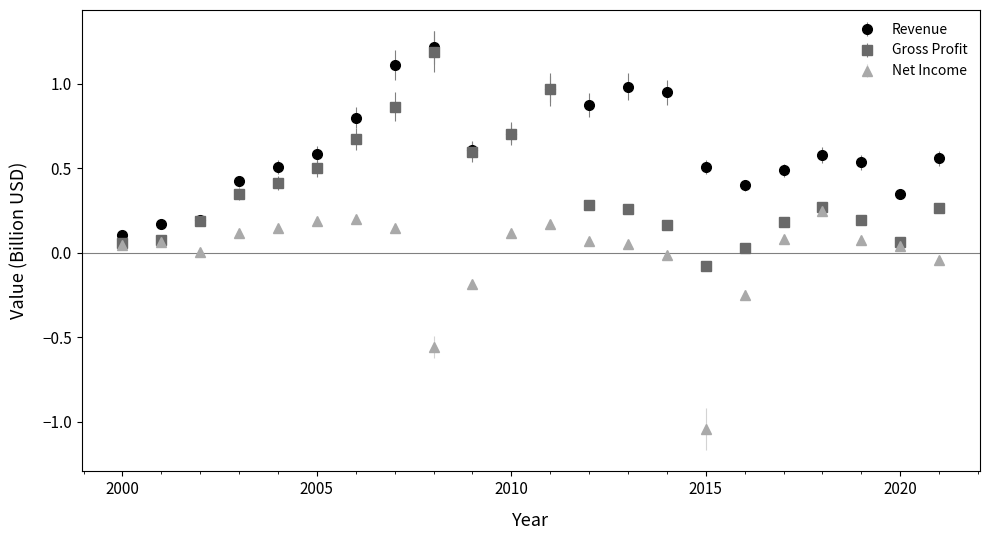

True or false: Revenue and Net Income intersect in this chart.

False